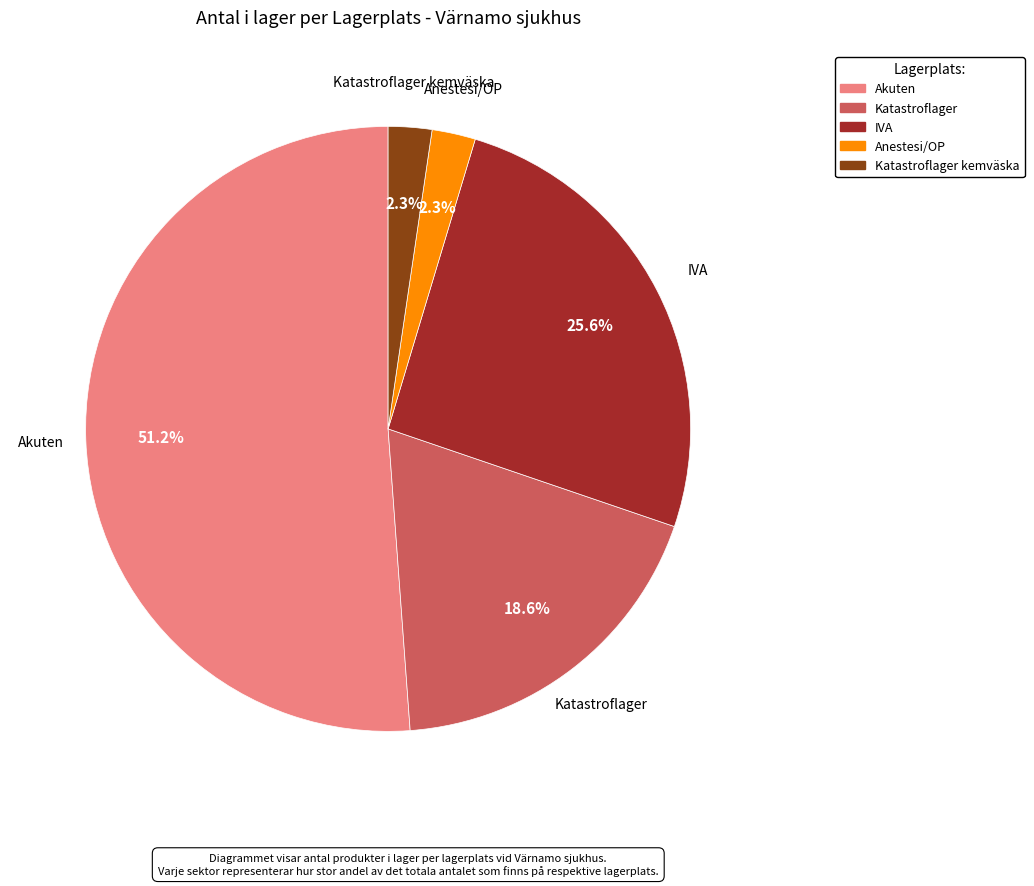

Is there a majority slice in this chart?

Yes